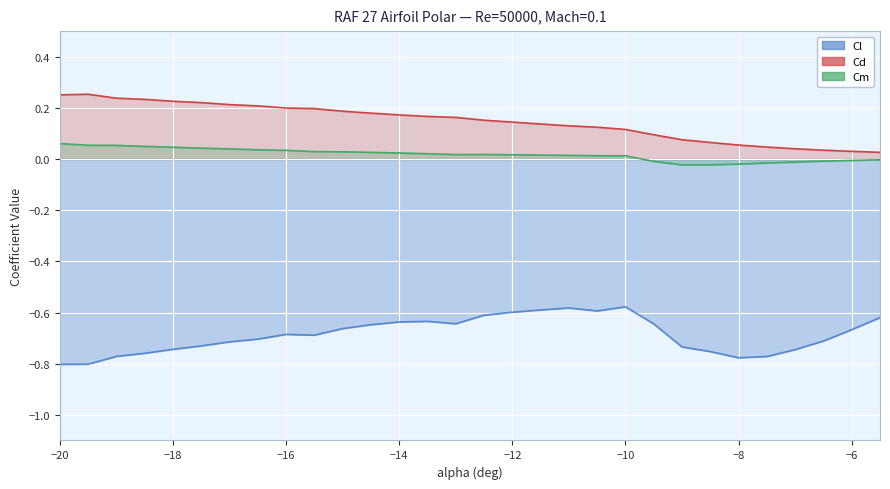

At which category does Cl reach its first local peak?

-16